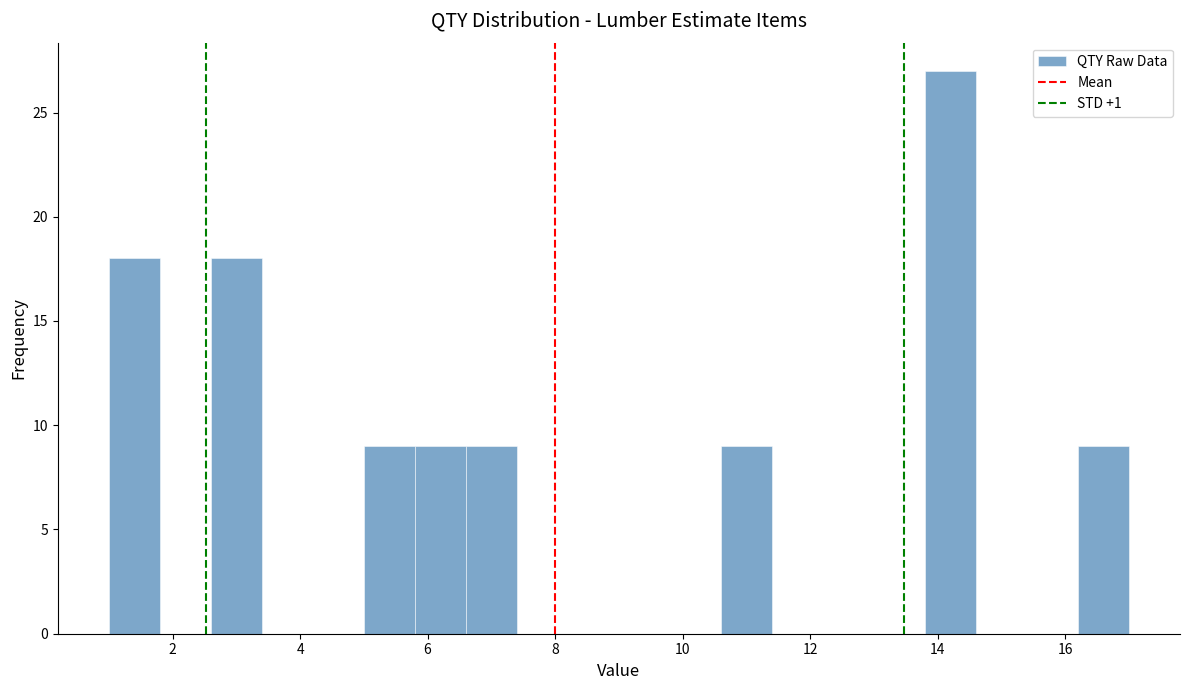

How tall is the bar that spans 10.6 to 11.4 on the x-axis? The values are not printed on the chart, so give them approximately, as read against the axis.

9